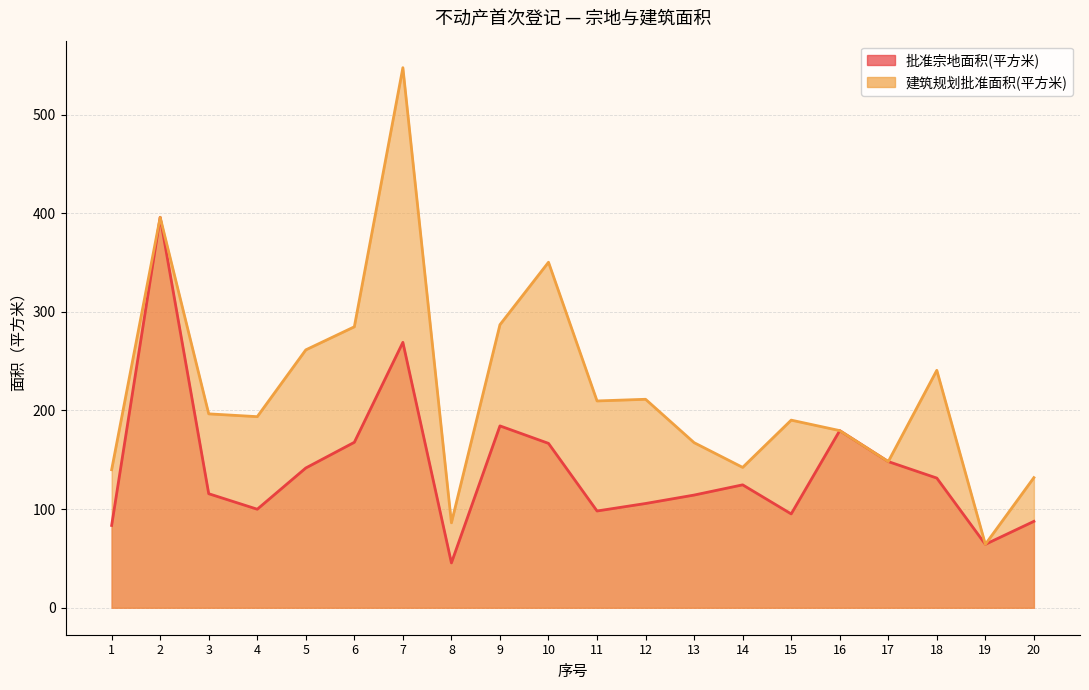

What is the spread (max minus min) of values at 18?

109.3